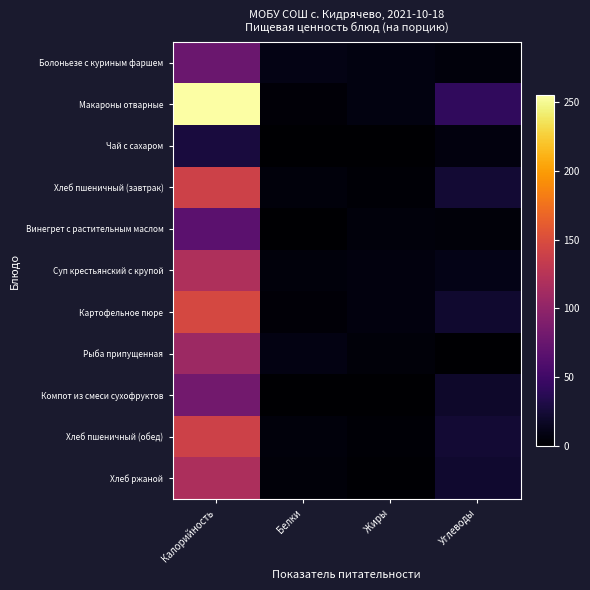

What is the maximum value shown in the chart?

255.0